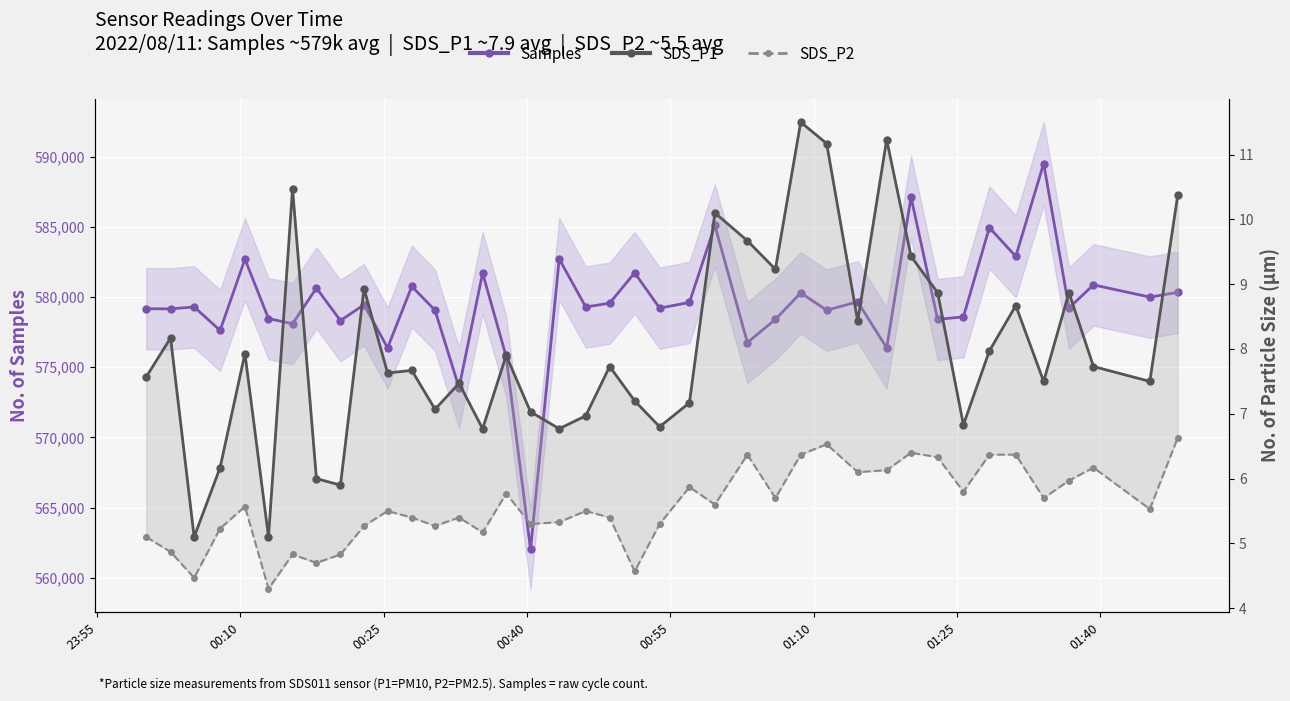

What is the smallest value displayed?

4.3